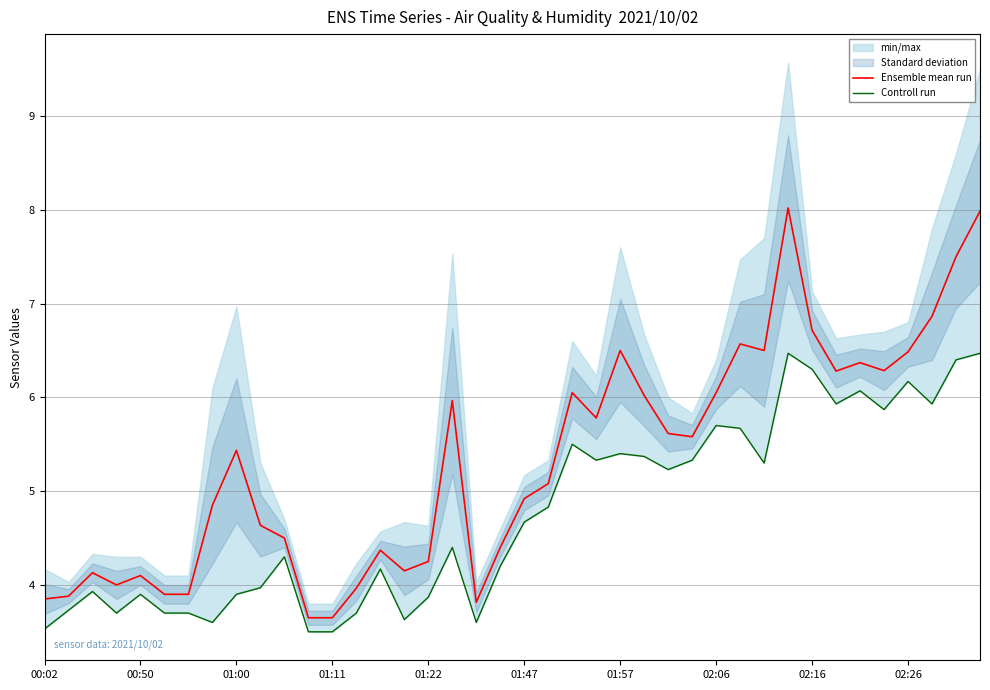

Where does the Ensemble mean run series first go above 5?

01:00